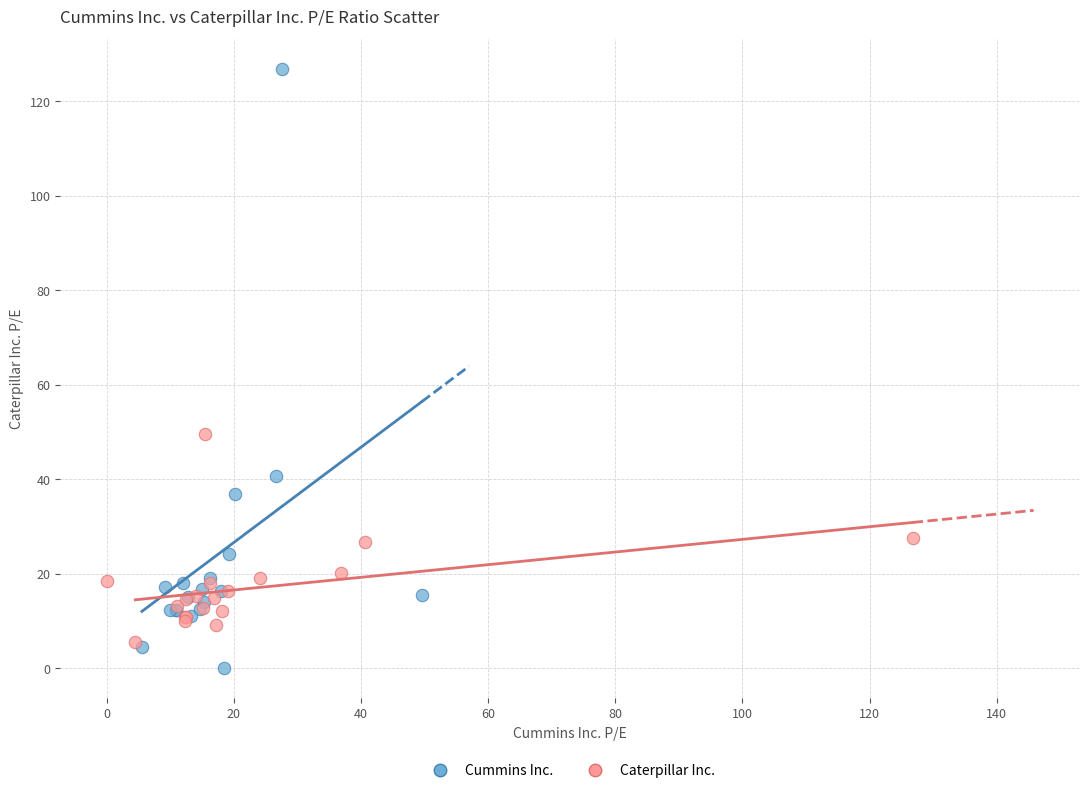

Which series has the largest Y range (max minus min)?

Cummins Inc.